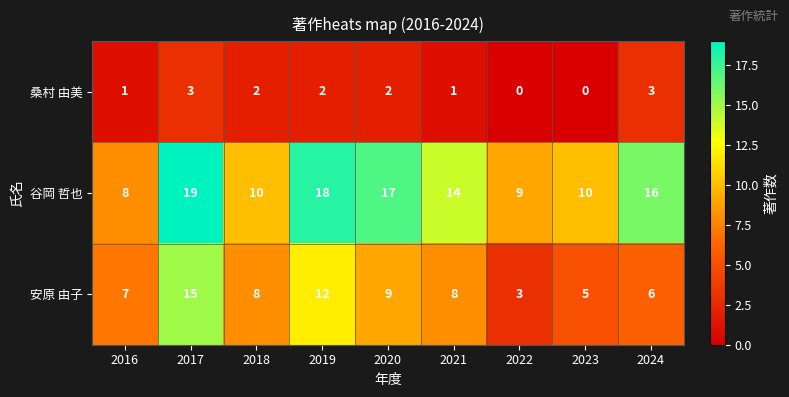

Reading right to left, extract all data points from this chart.

桑村 由美: 2024=3	2023=0	2022=0	2021=1	2020=2	2019=2	2018=2	2017=3	2016=1
谷岡 哲也: 2024=16	2023=10	2022=9	2021=14	2020=17	2019=18	2018=10	2017=19	2016=8
安原 由子: 2024=6	2023=5	2022=3	2021=8	2020=9	2019=12	2018=8	2017=15	2016=7